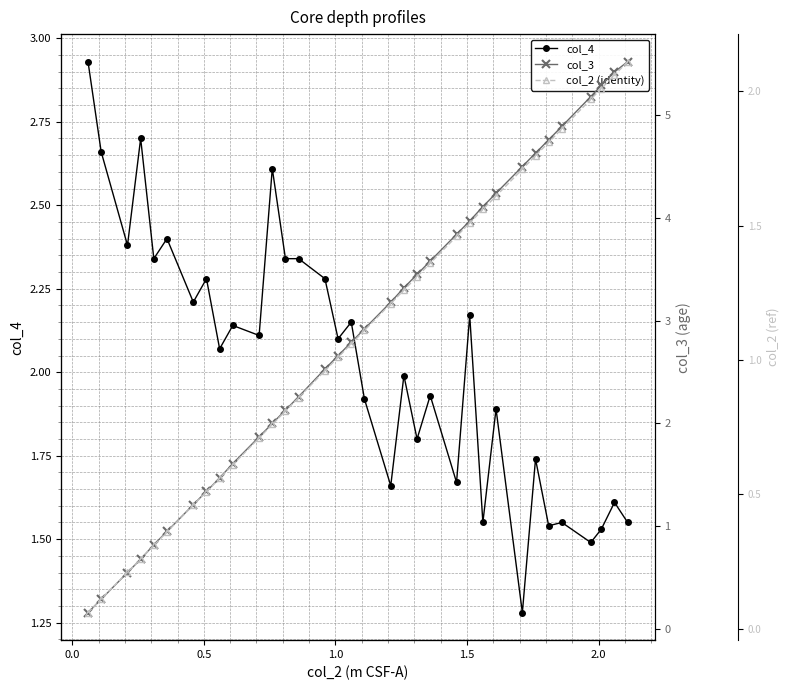

True or false: col_4 has more than 2 points higher than both neighbors.

True